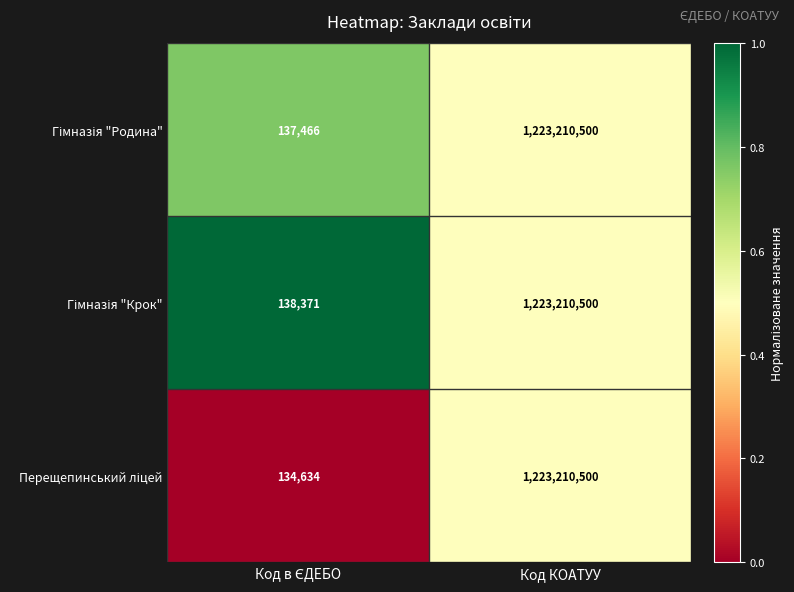

At which category is the sum across all series the highest?

Код КОАТУУ